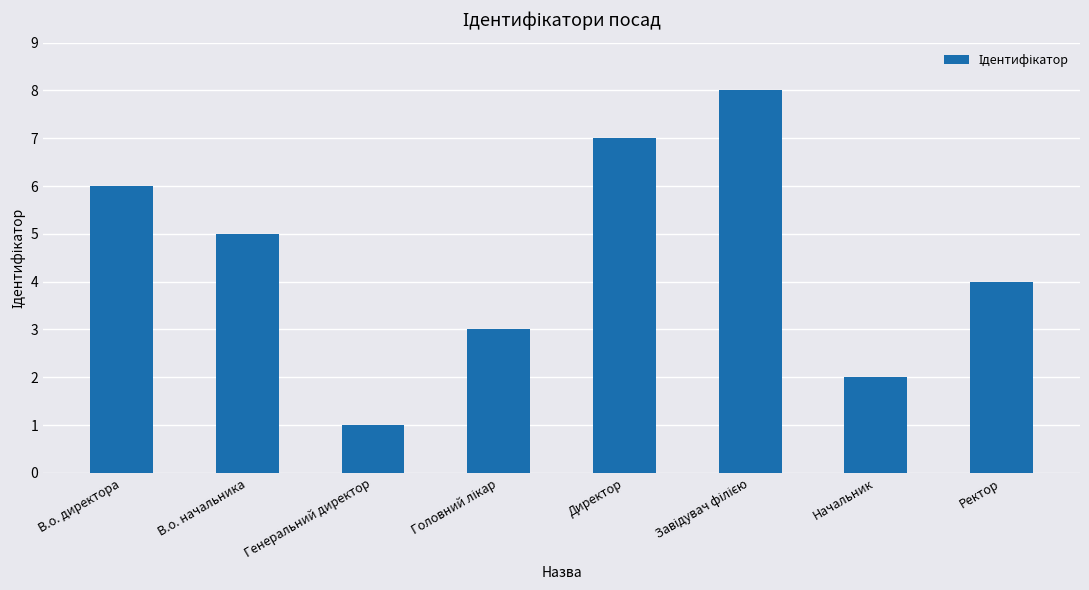

What is the label of the 2nd bar from the left?

В.о. начальника